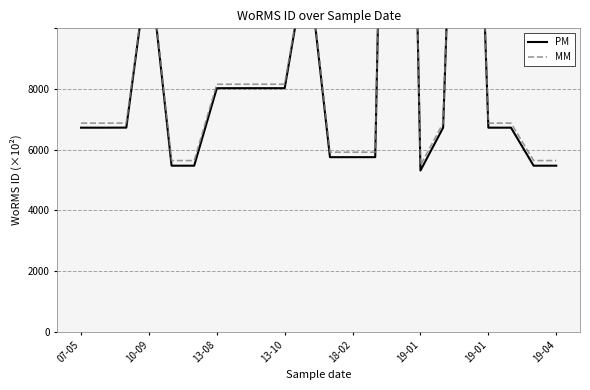

What is the total value across all series at 10-09?

272034.1